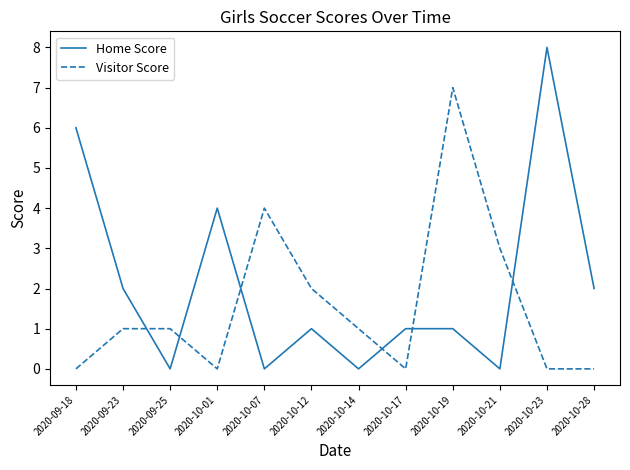

How many times do Home Score and Visitor Score cross each other?

6